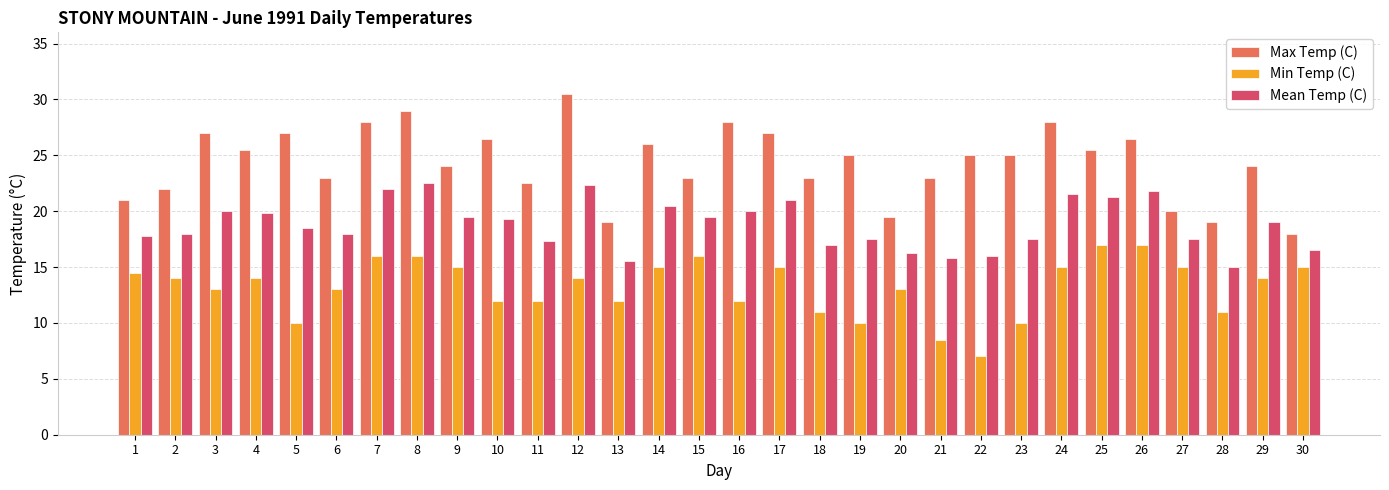

Which series has the largest range (max minus min)?

Max Temp (C)